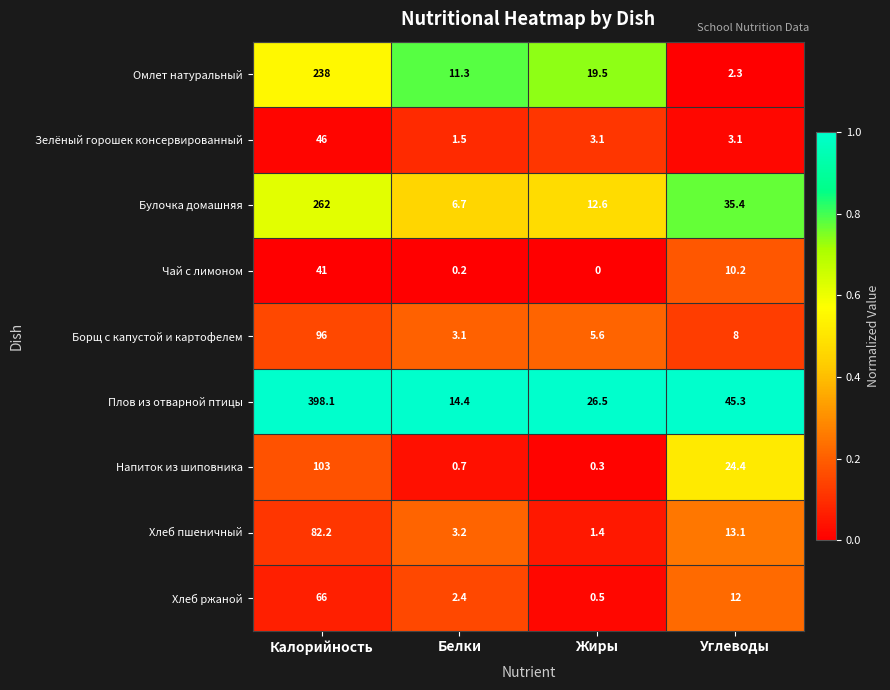

What is the sum of the Омлет натуральный values at Жиры and Калорийность?

257.5